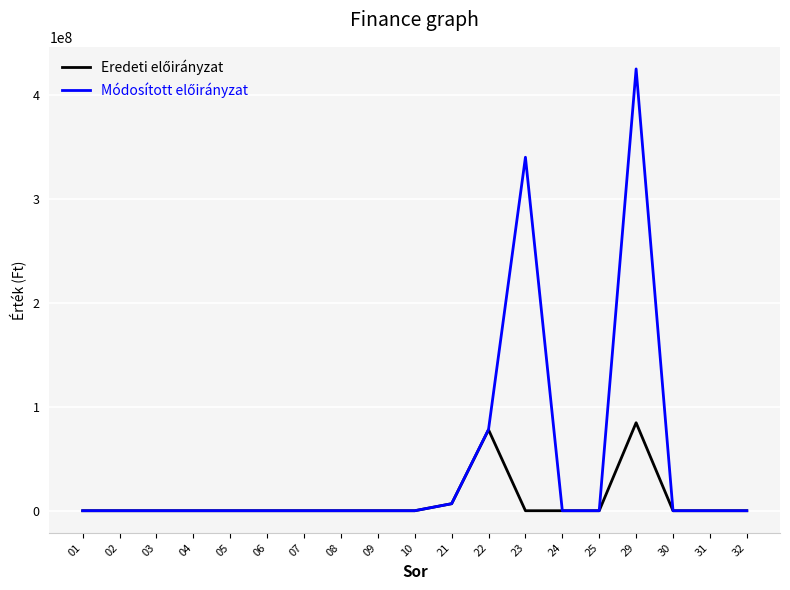

What is the greatest value displayed?

424947324